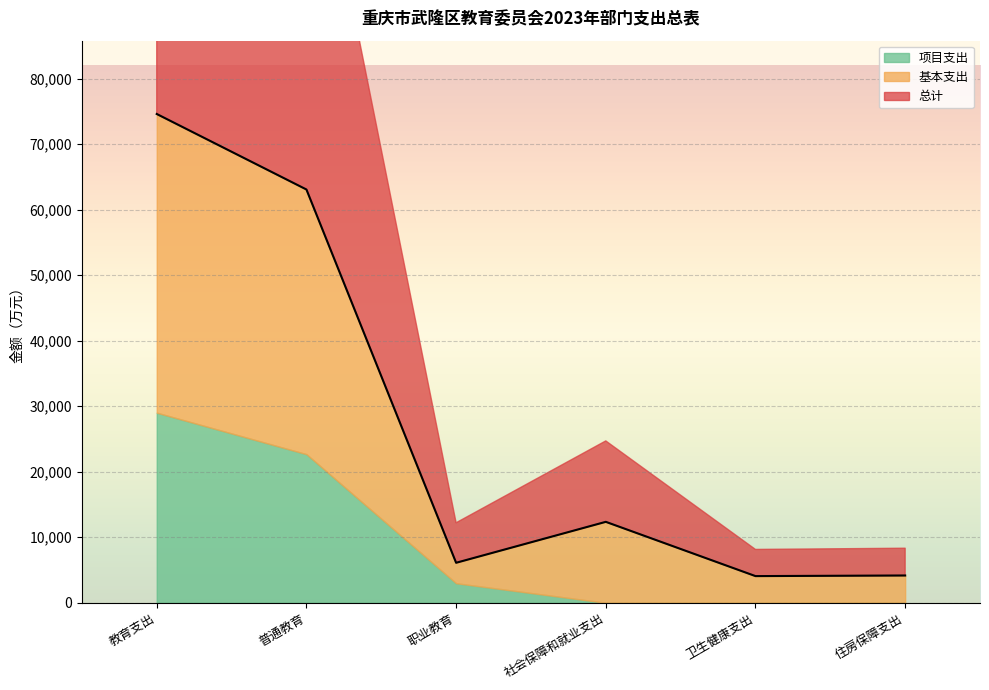

What is the maximum value shown in the chart?

74597.5